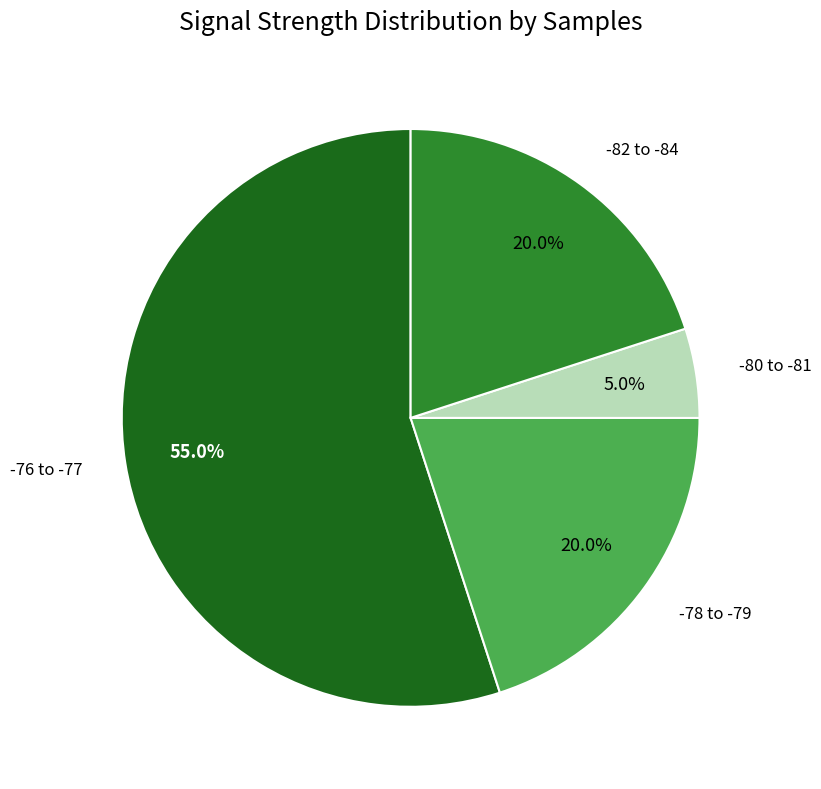

Is there a majority slice in this chart?

Yes